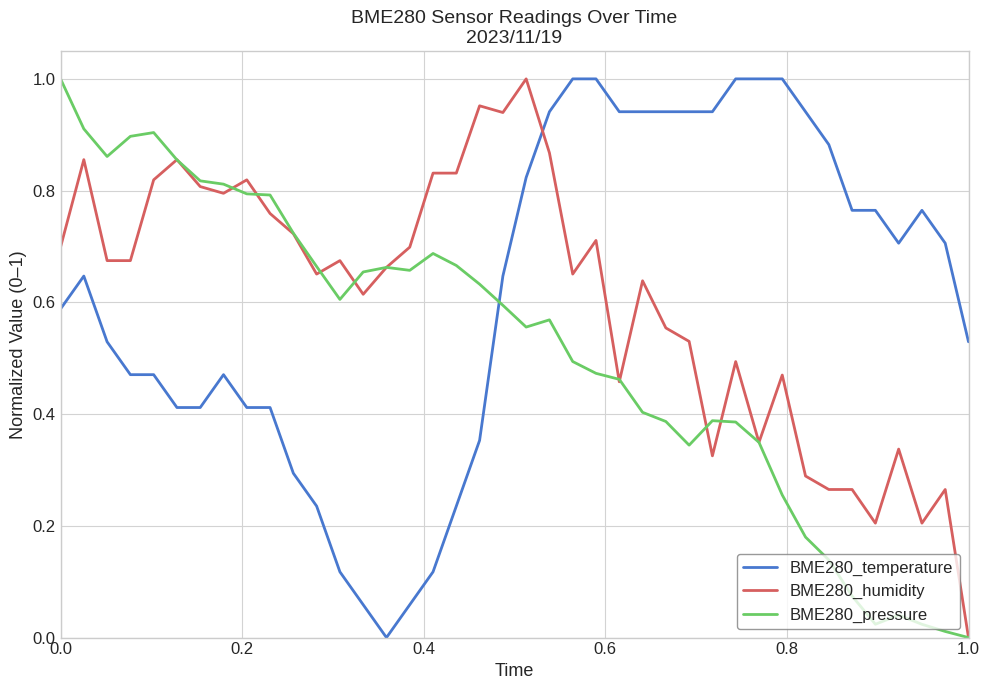

How many intersections are there between BME280_temperature and BME280_humidity?

1